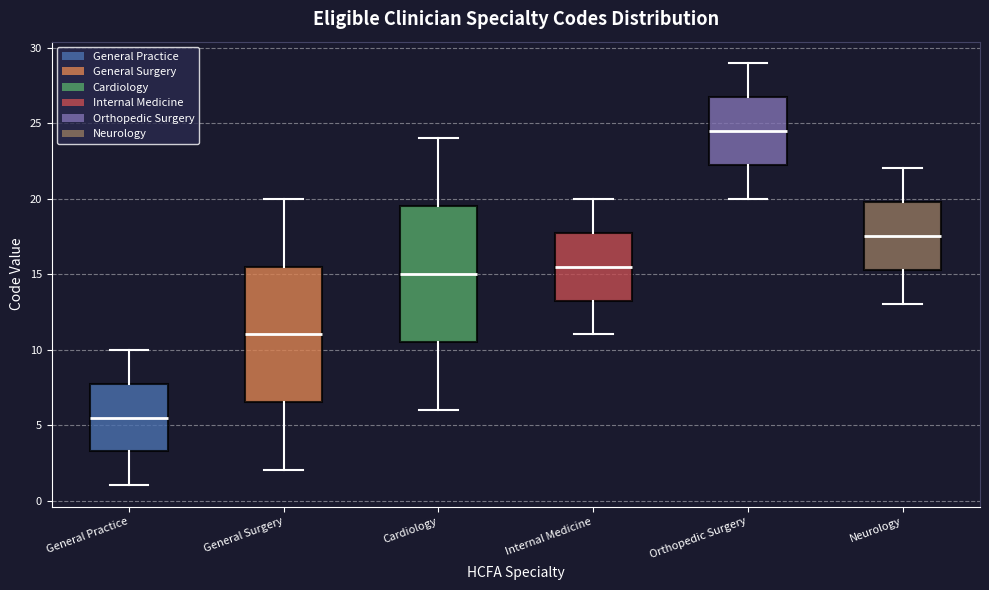

Reading left to right, transcribe this box plot: for each box, give where its median line is, the range the box spans, and where its two whiskers end, as read against the y-axis. The values are not printed on the chart, so give them approximately, as read against the axis.

General Practice: median 5.5, box 3.5 to 8.0, whiskers 1.0 to 10.0
General Surgery: median 11.0, box 6.5 to 15.5, whiskers 2.0 to 20.0
Cardiology: median 15.0, box 10.5 to 19.5, whiskers 6.0 to 24.0
Internal Medicine: median 15.5, box 13.5 to 18.0, whiskers 11.0 to 20.0
Orthopedic Surgery: median 24.5, box 22.5 to 27.0, whiskers 20.0 to 29.0
Neurology: median 17.5, box 15.5 to 20.0, whiskers 13.0 to 22.0